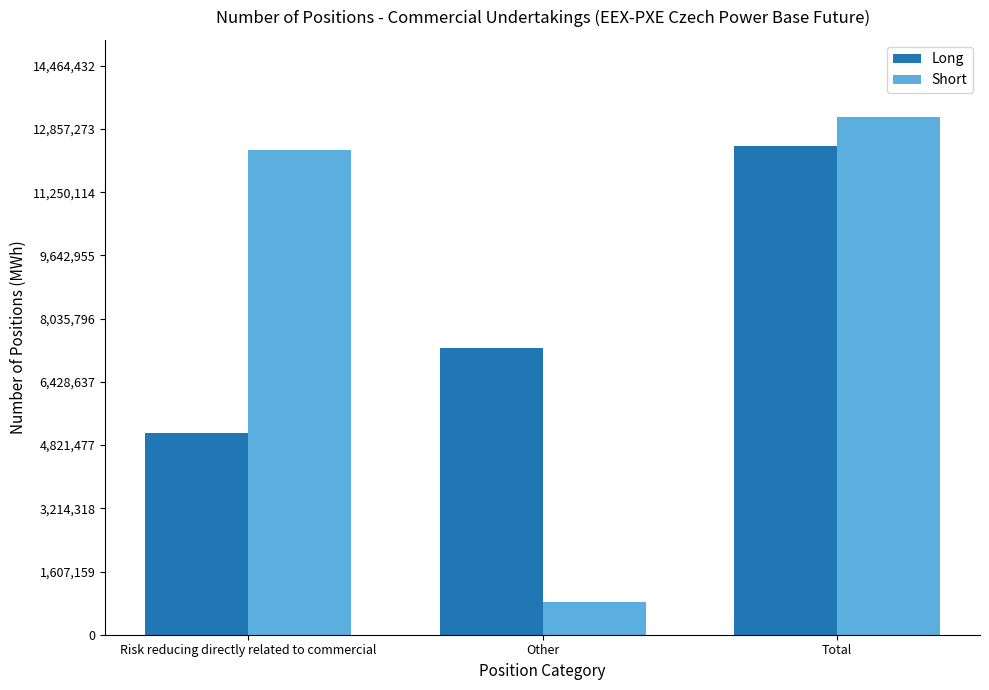

Which label corresponds to the largest value in the chart?

Total